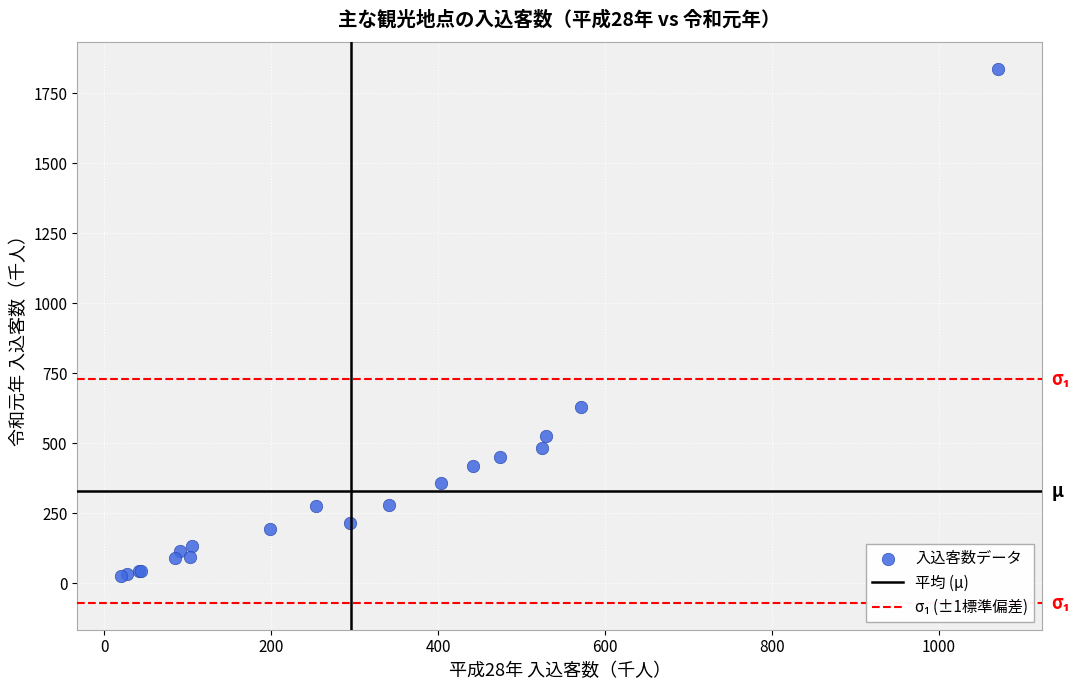

What Y value in the scatter plot is closest to 932?

630